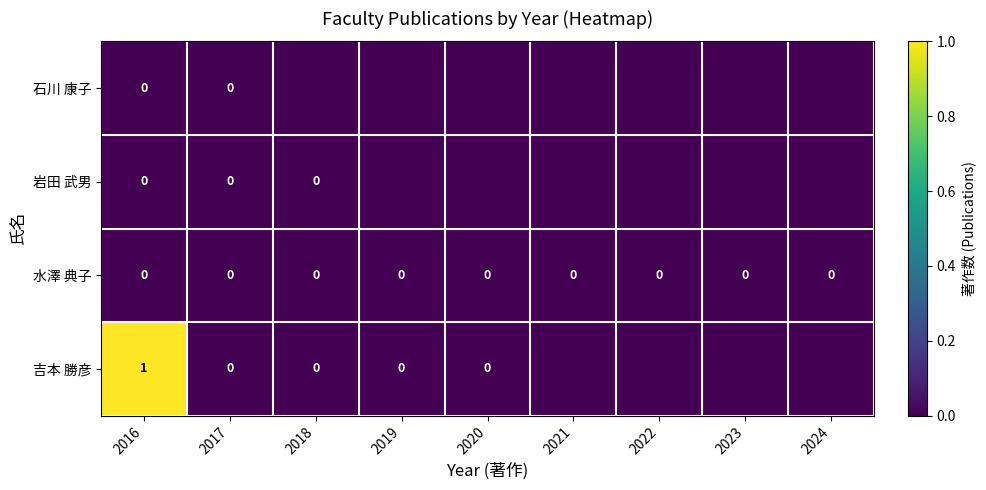

The value of 岩田 武男 at 2022 is 0. True or false?

True